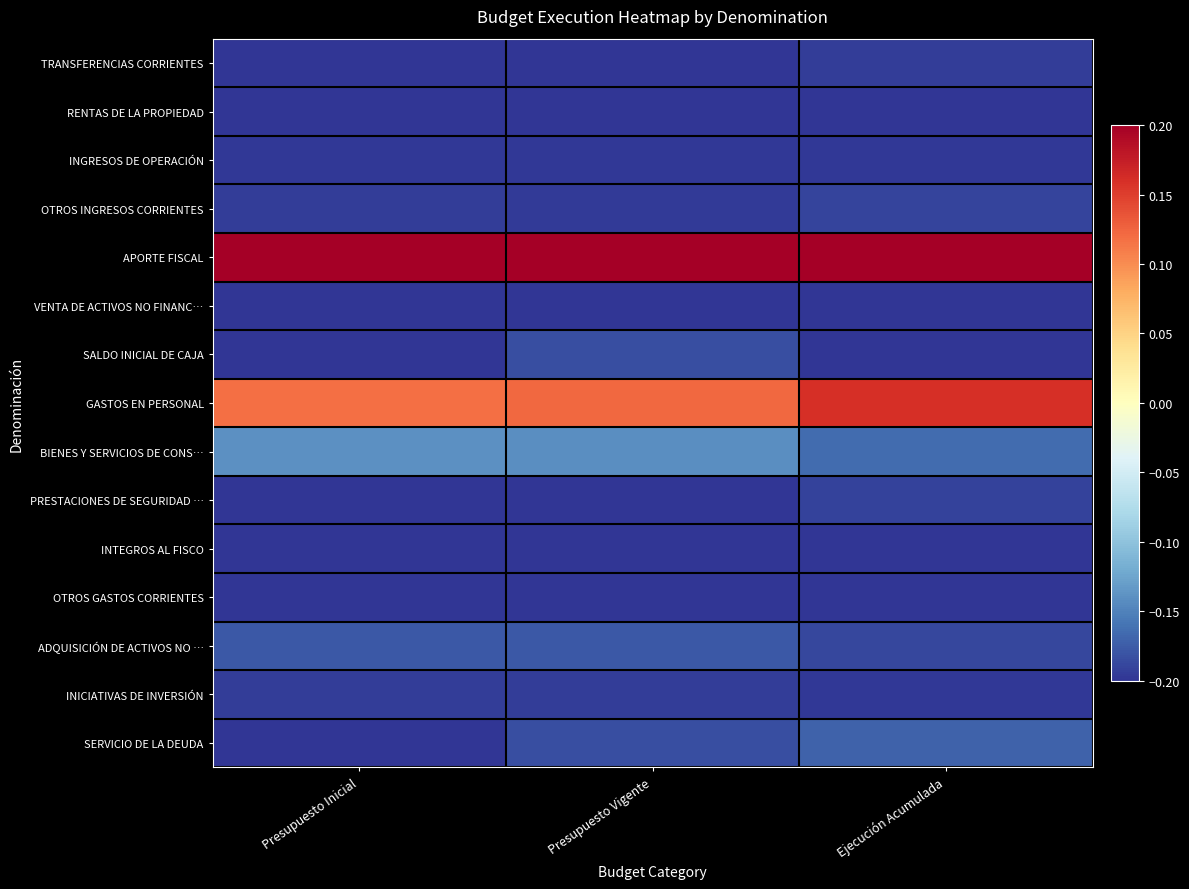

Which series changed the most between Presupuesto Vigente and Ejecución Acumulada?

GASTOS EN PERSONAL